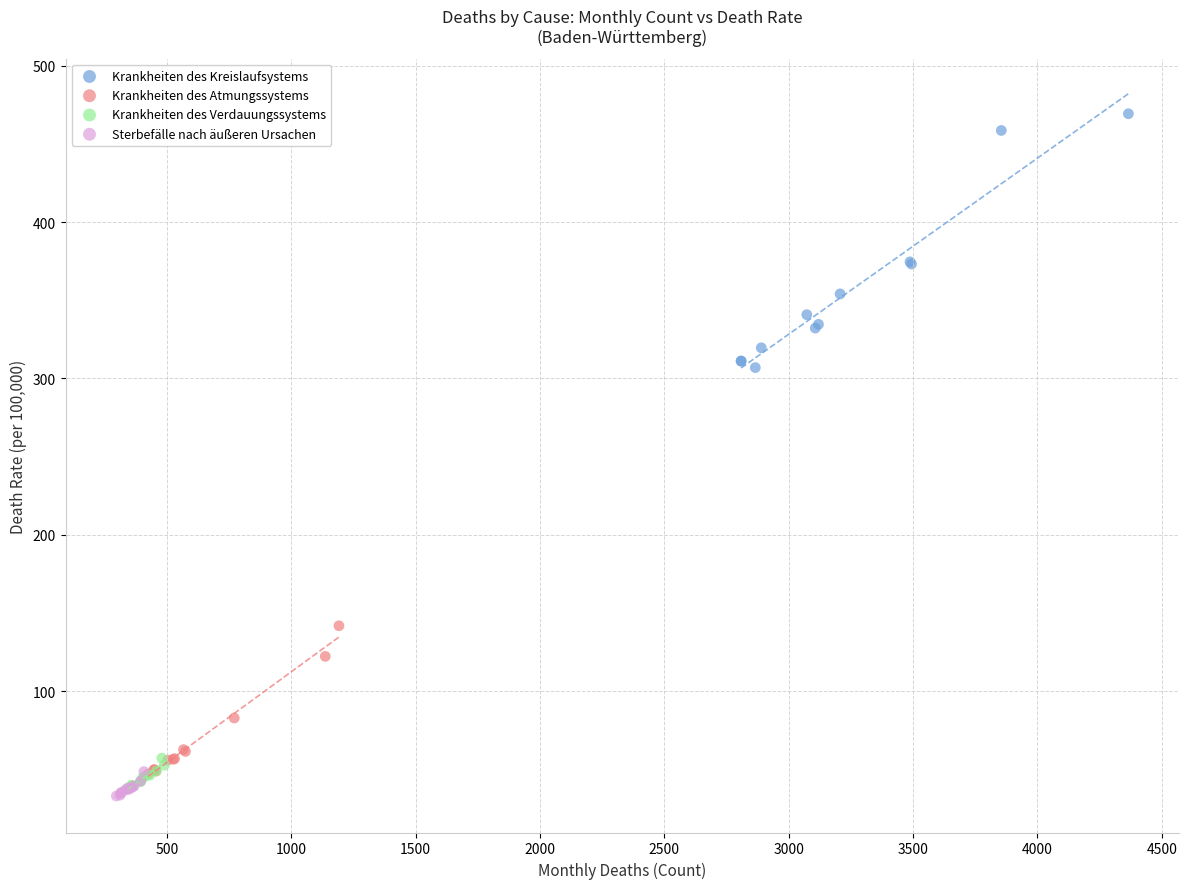

Which series reaches the minimum Y coordinate?

Sterbefälle nach äußeren Ursachen